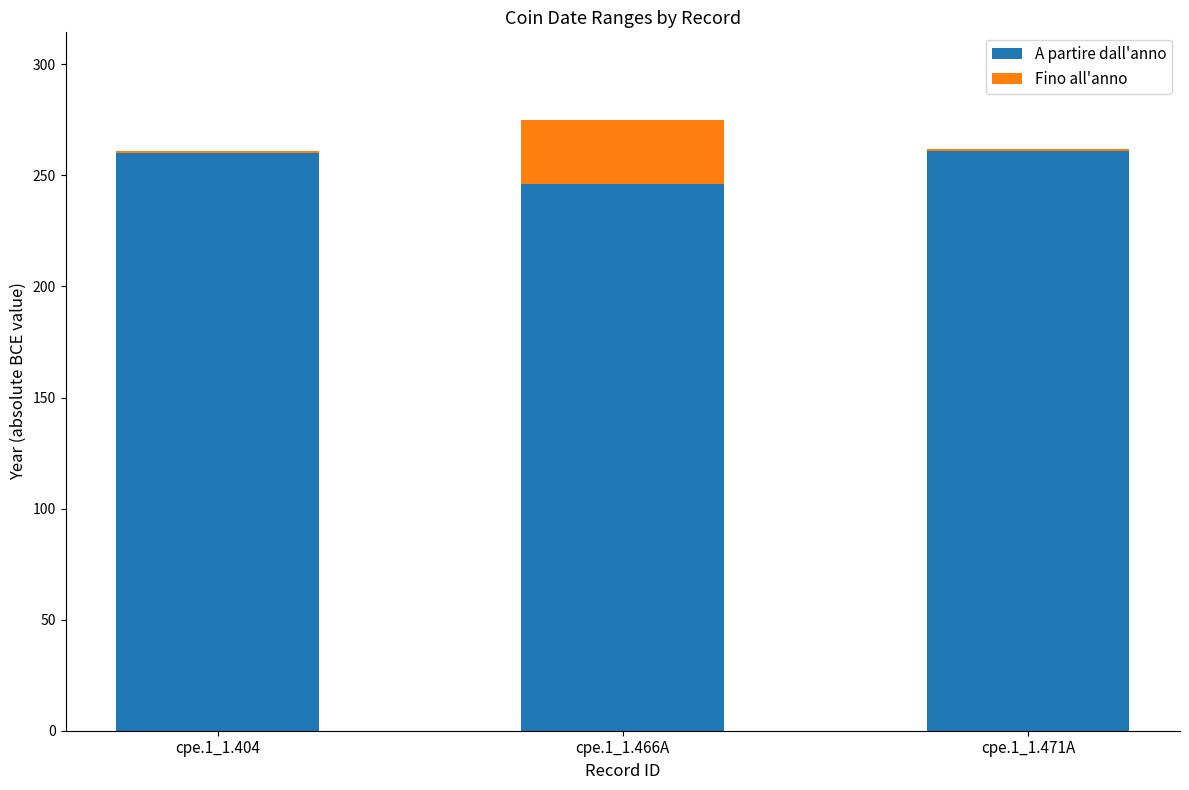

What is the value of the Fino all'anno bar at the 1st from the left?

1